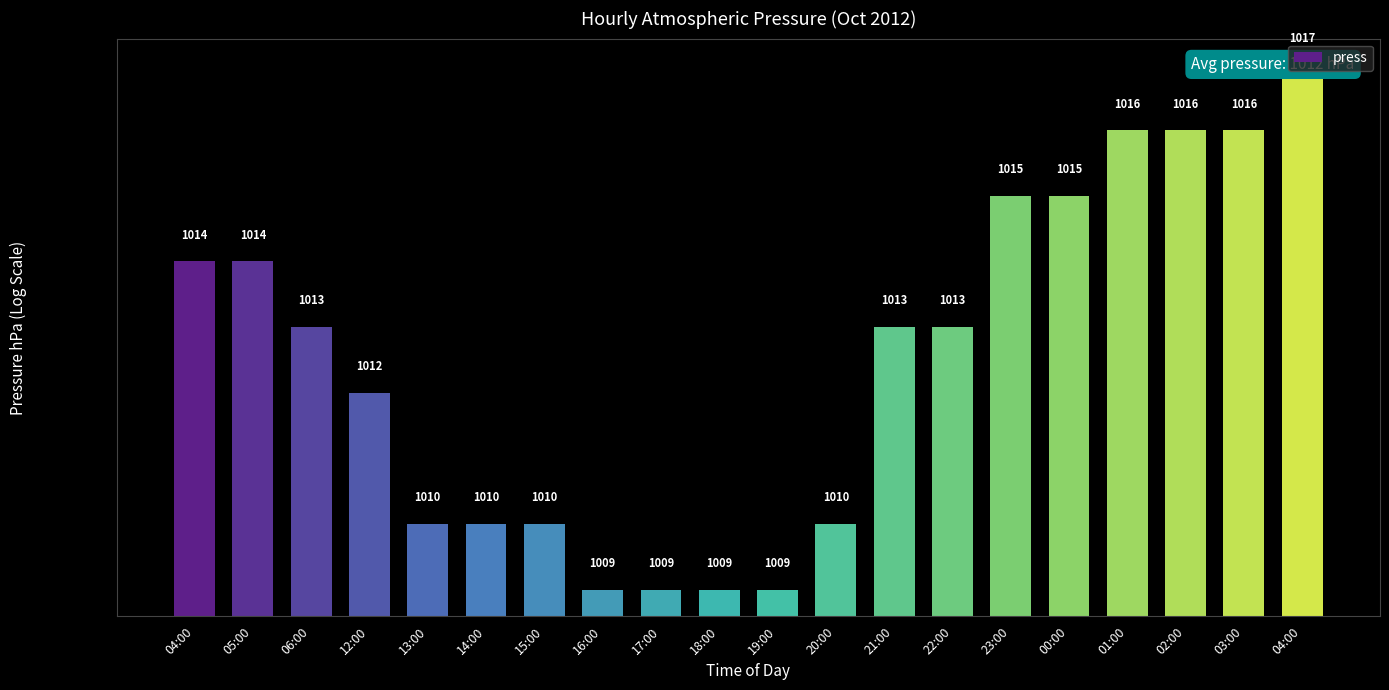

What is the value of the 7th bar from the left?

1010